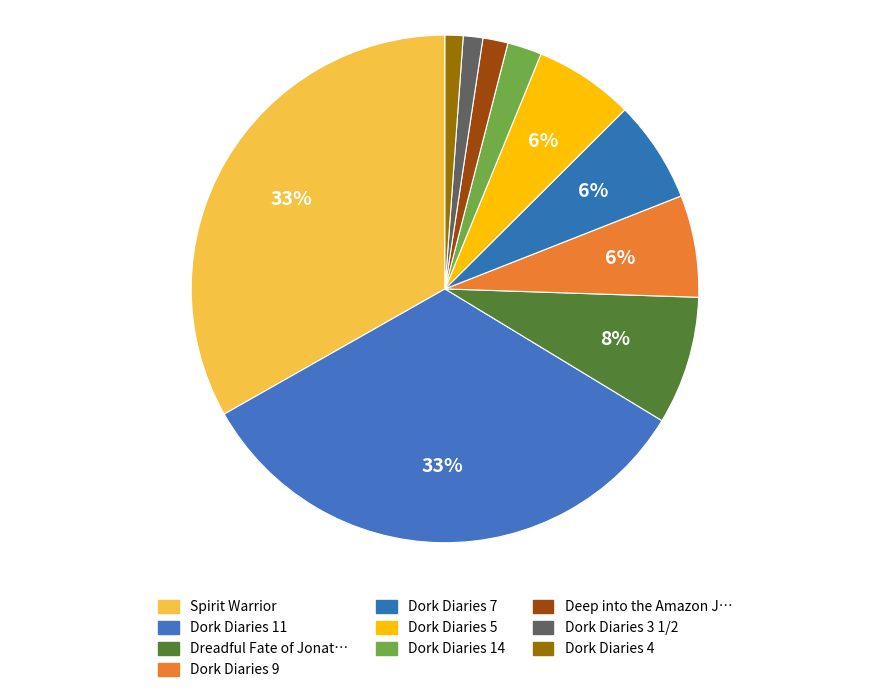

To the nearest percent, what percentage of the pie is Dork Diaries 7?

6%